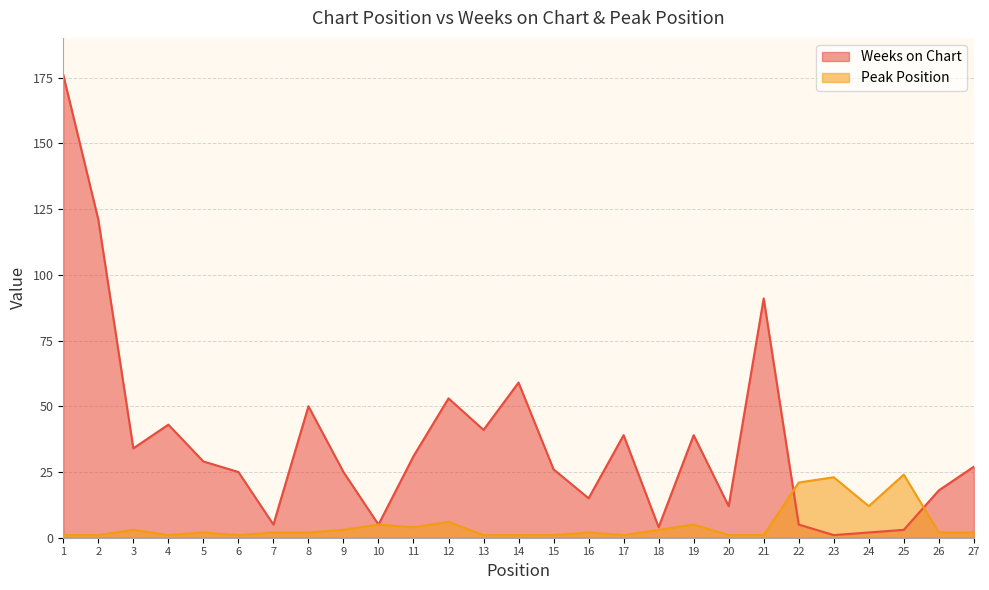

How many series are shown in this chart?

2